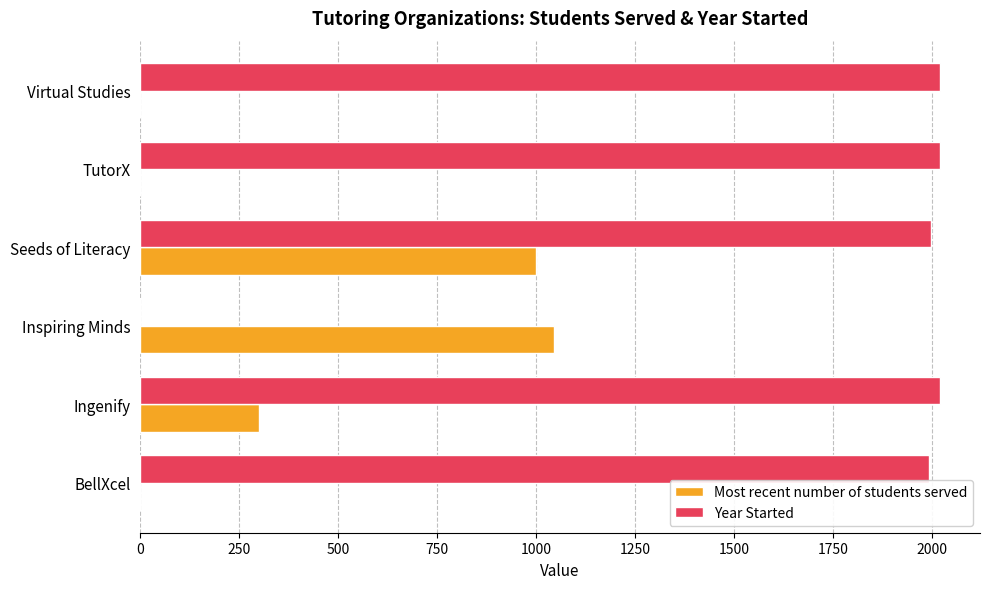

True or false: Most recent number of students served has a value of 0 at Virtual Studies.

True